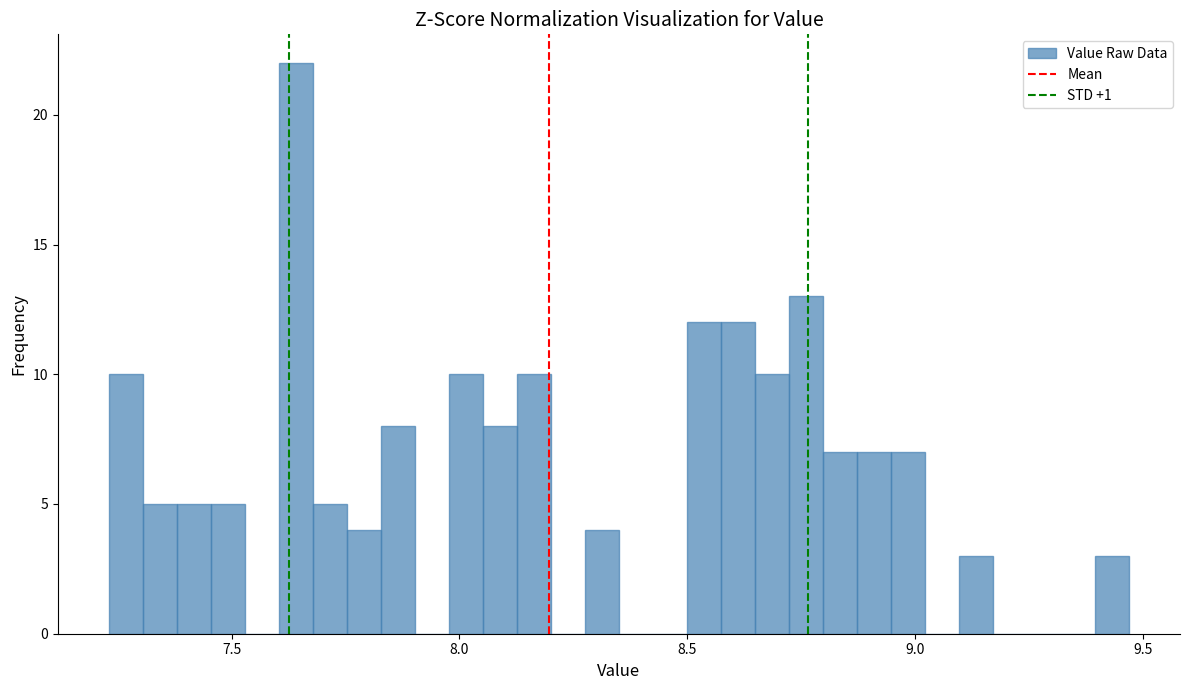

Read against the x-axis, roughly where is the centre of the tallest bar?

7.65